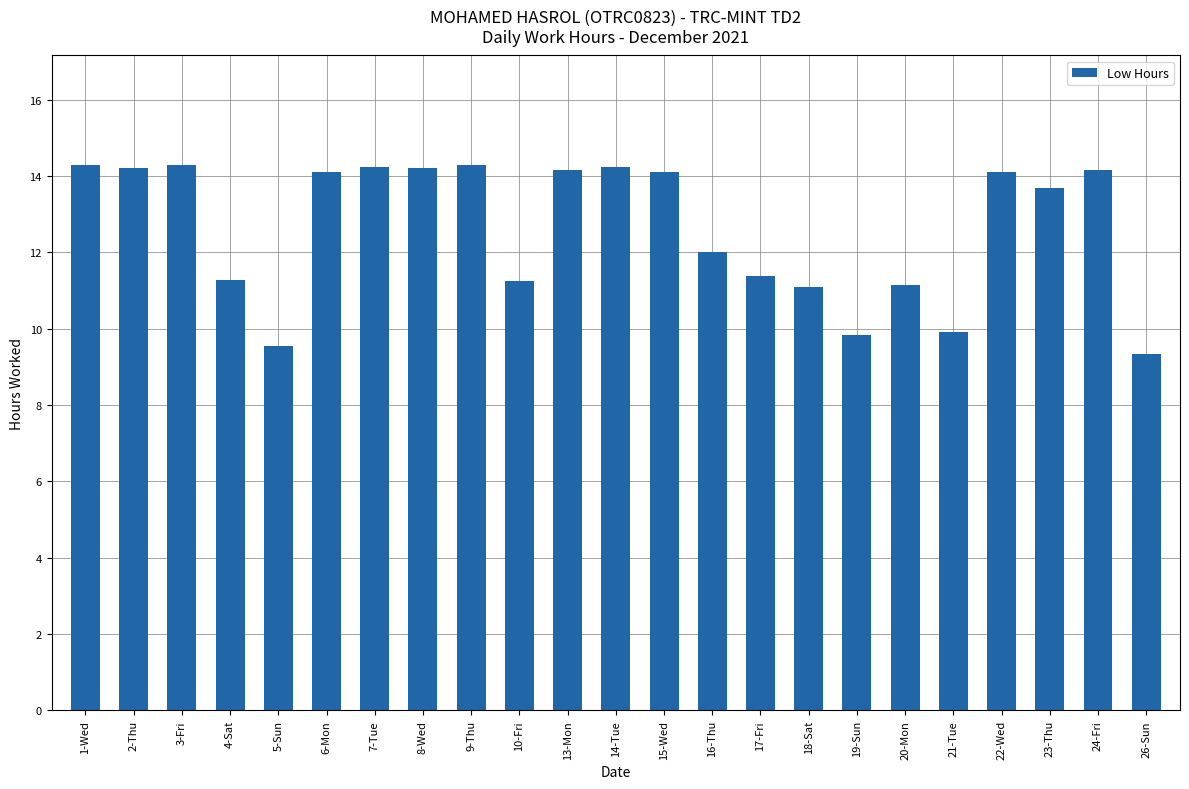

What is the sum of the values at 22-Wed and 19-Sun?

23.9